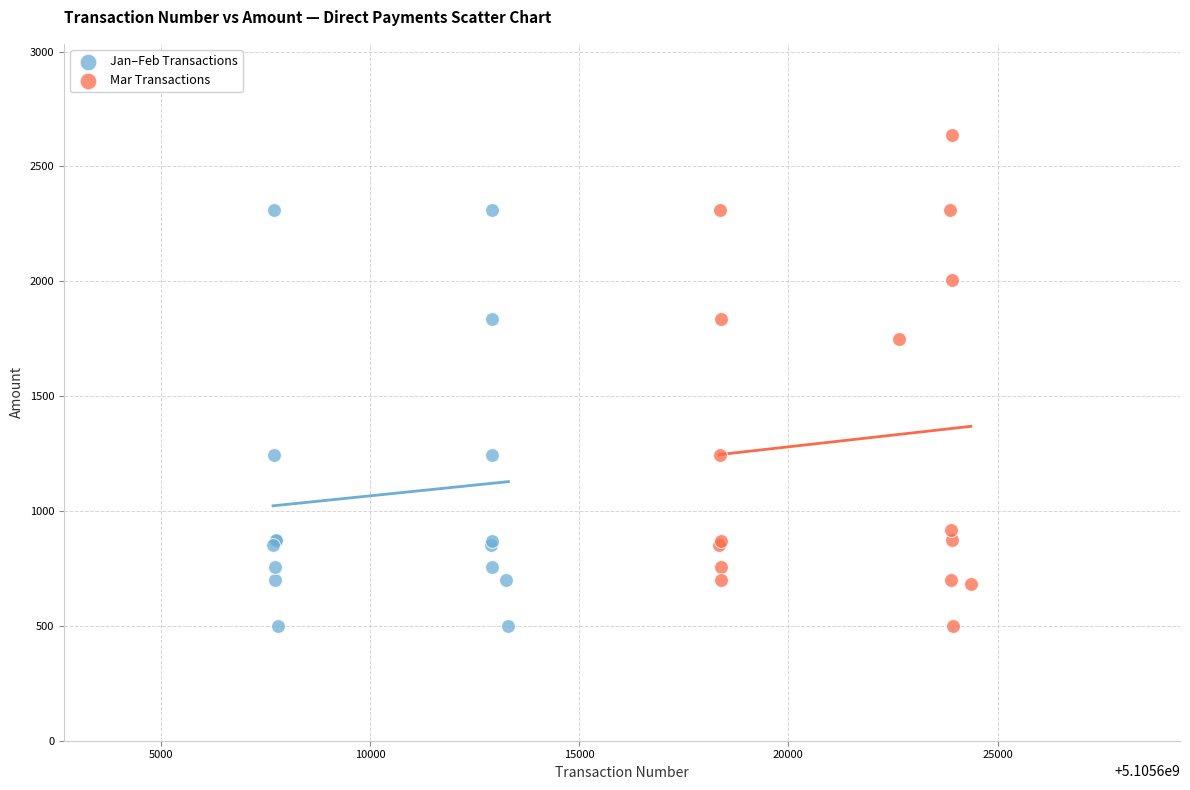

Which series contains the highest Y value?

Mar Transactions